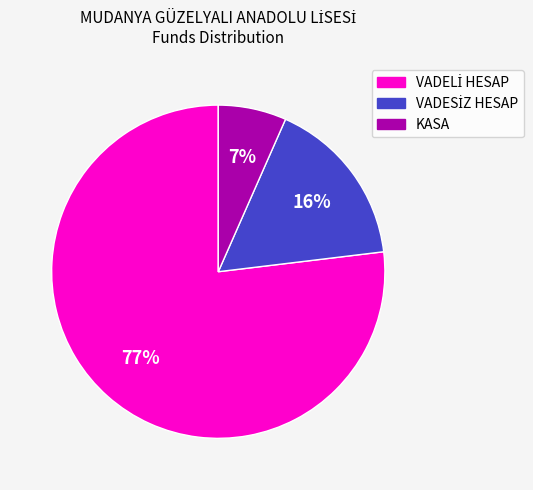

What is the smallest slice in the pie chart?

KASA